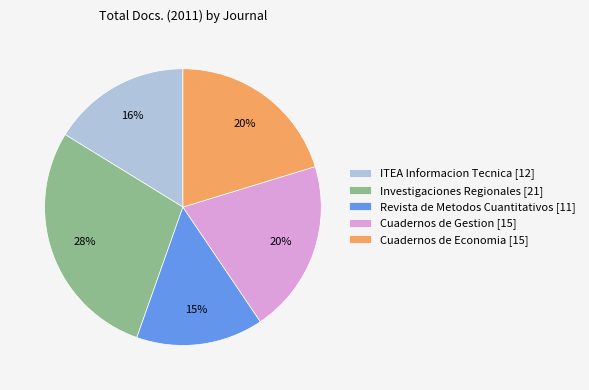

Is it true that ITEA Informacion Tecnica [12] is 29% of the pie?

False